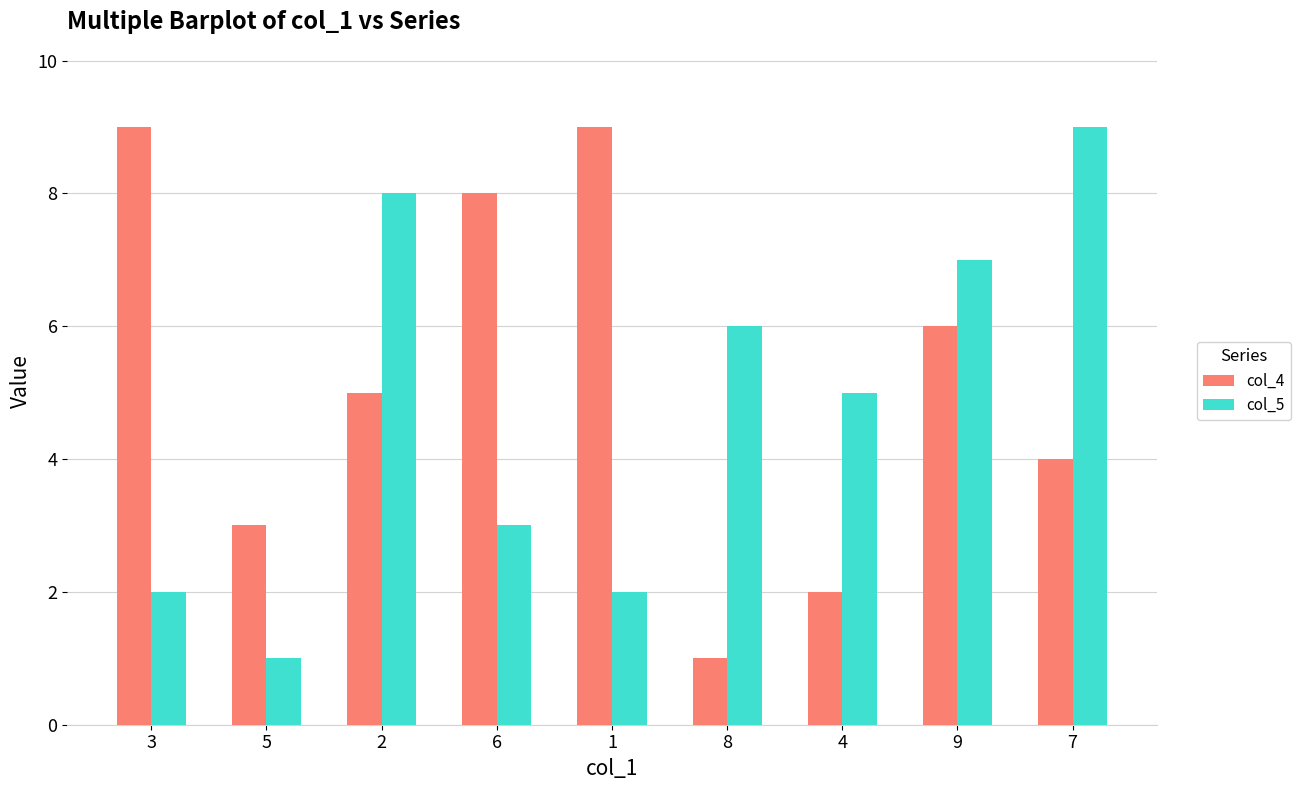

Rank the series by their average value, from highest to lowest.

col_4, col_5